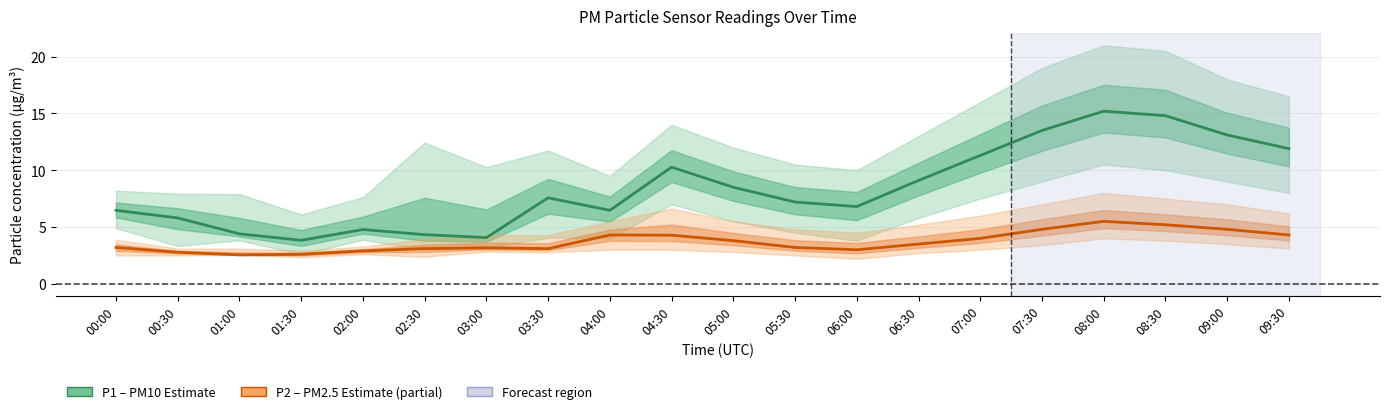

Which series has the largest range (max minus min)?

P1 (PM10)